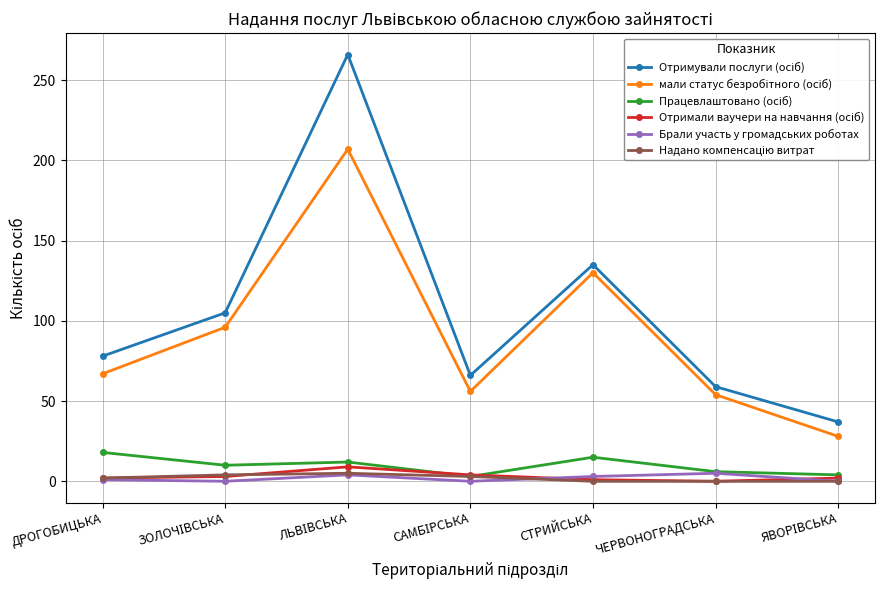

At how many categories does at least one series exceed 121?

2